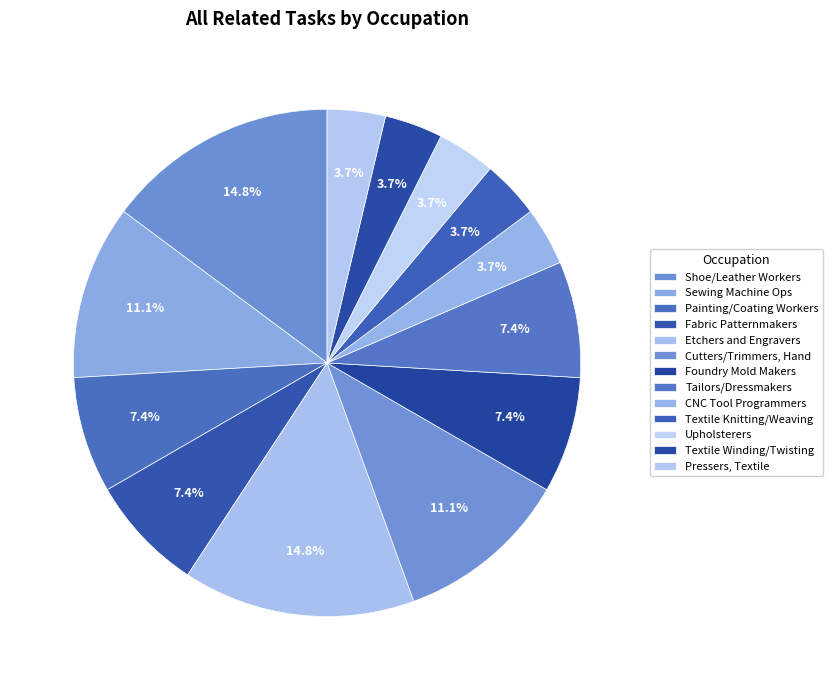

How many segments does this pie chart have?

13